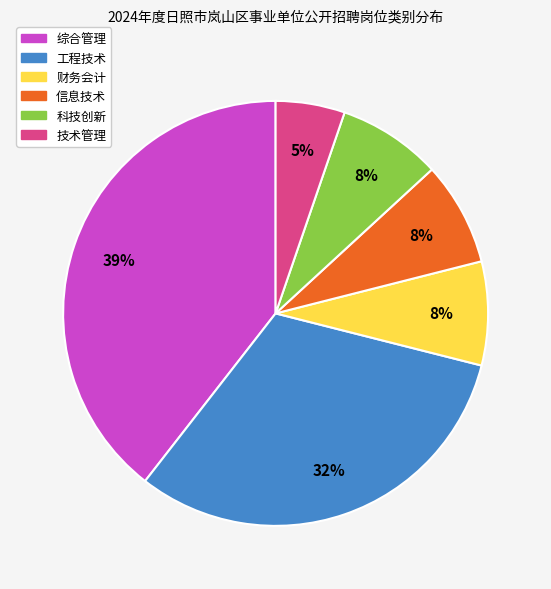

How many segments does this pie chart have?

6